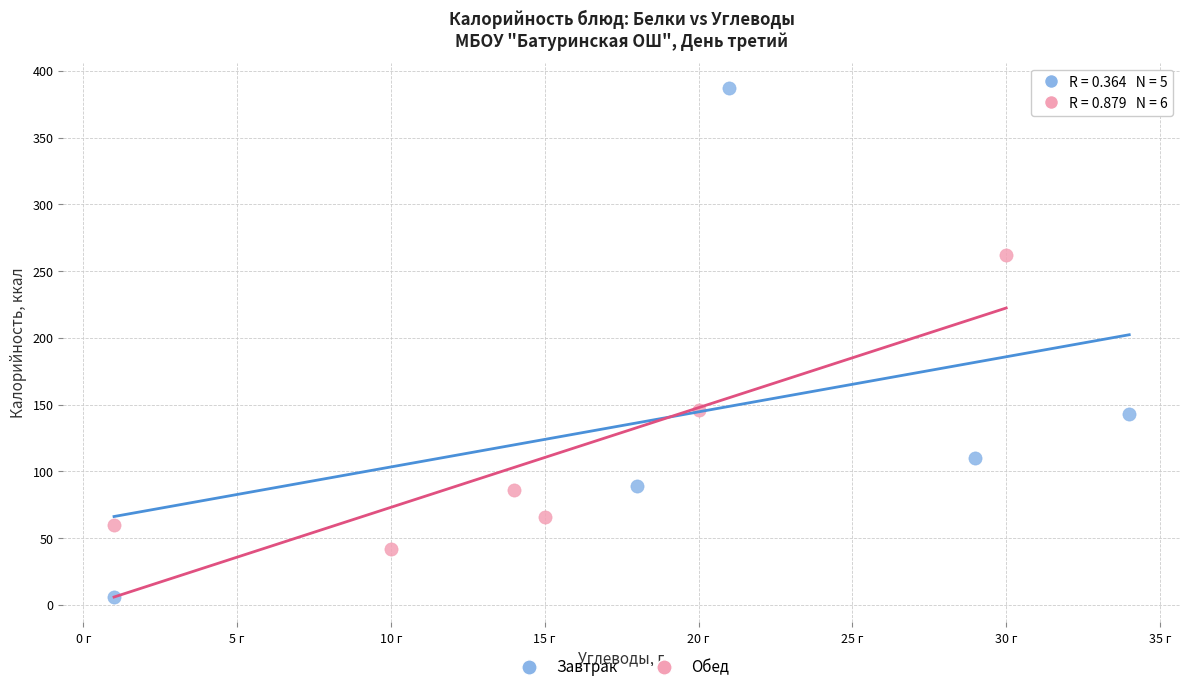

What are all the series names shown in the legend?

Завтрак, Обед